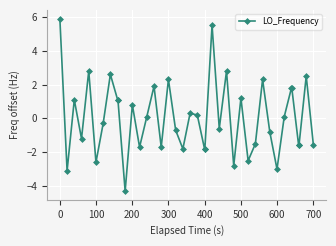

How many categories are shown in the chart?

40